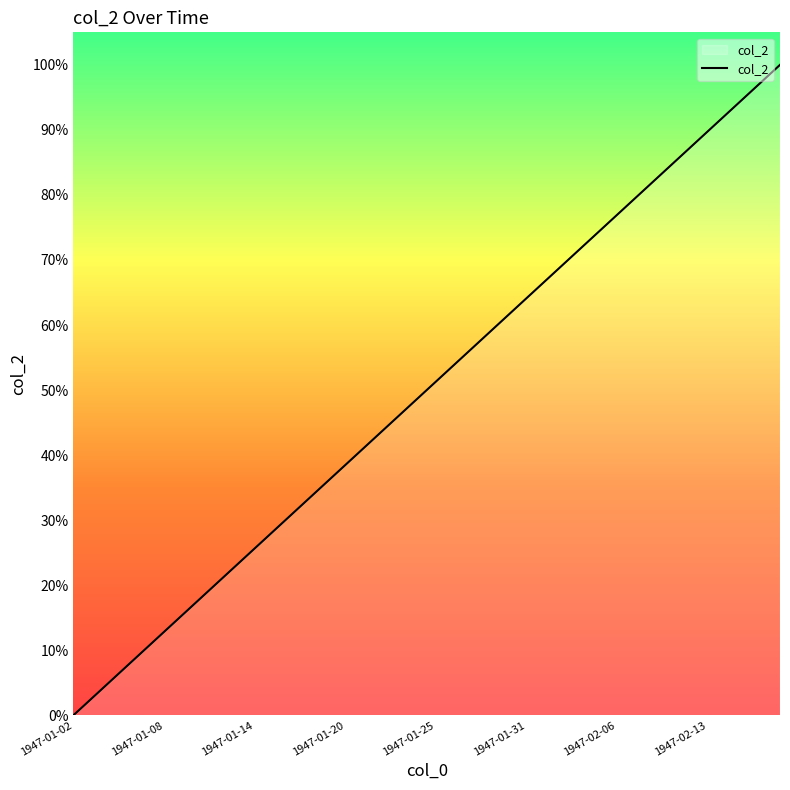

What is the greatest value displayed?

100.0